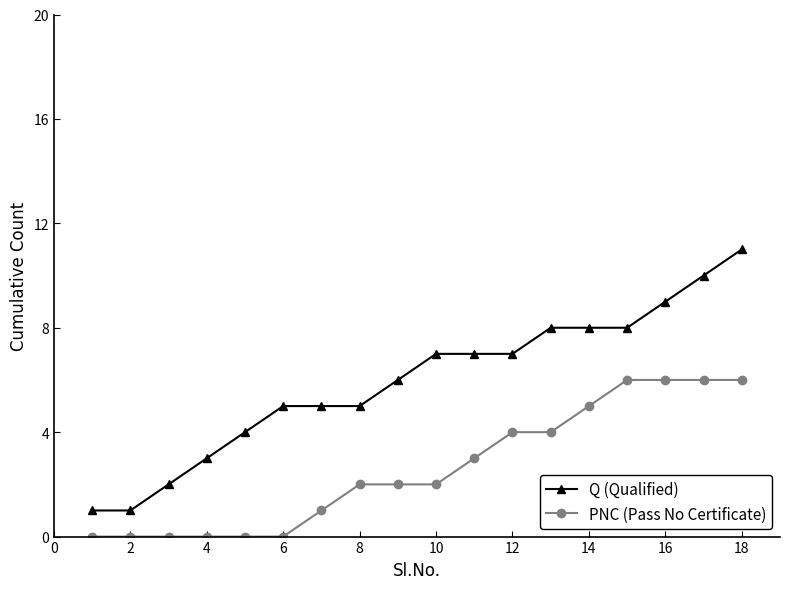

Reading left to right, extract all data points from this chart.

Q (Qualified): 1	1	2	3	4	5	5	5	6	7	7	7	8	8	8	9	10	11
PNC (Pass No Certificate): 0	0	0	0	0	0	1	2	2	2	3	4	4	5	6	6	6	6